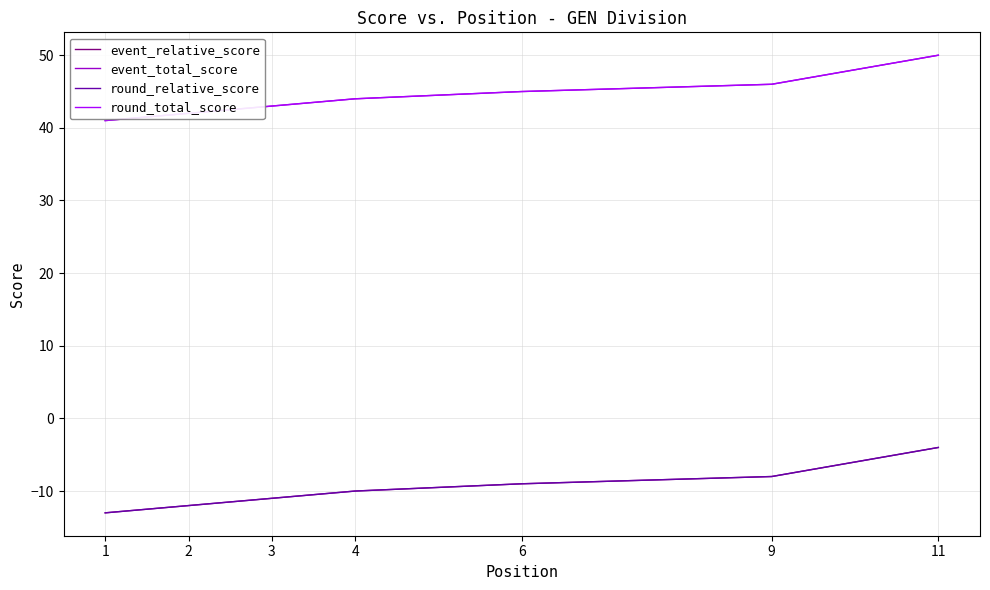

What is the approximate value of event_relative_score at 9?

-8